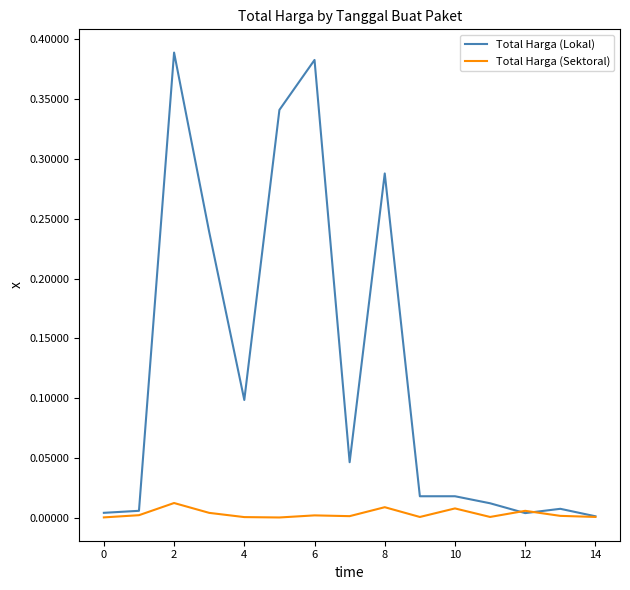

Which series has the widest spread of values?

Total Harga (Lokal)